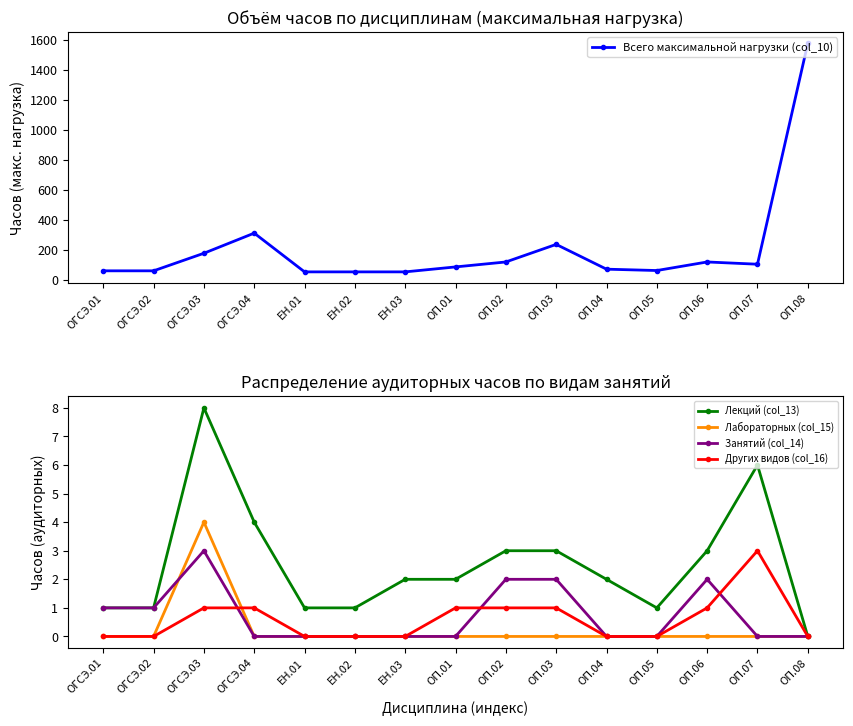

Where is Лабораторных (col_15) nearest to the value 2?

ОГСЭ.01